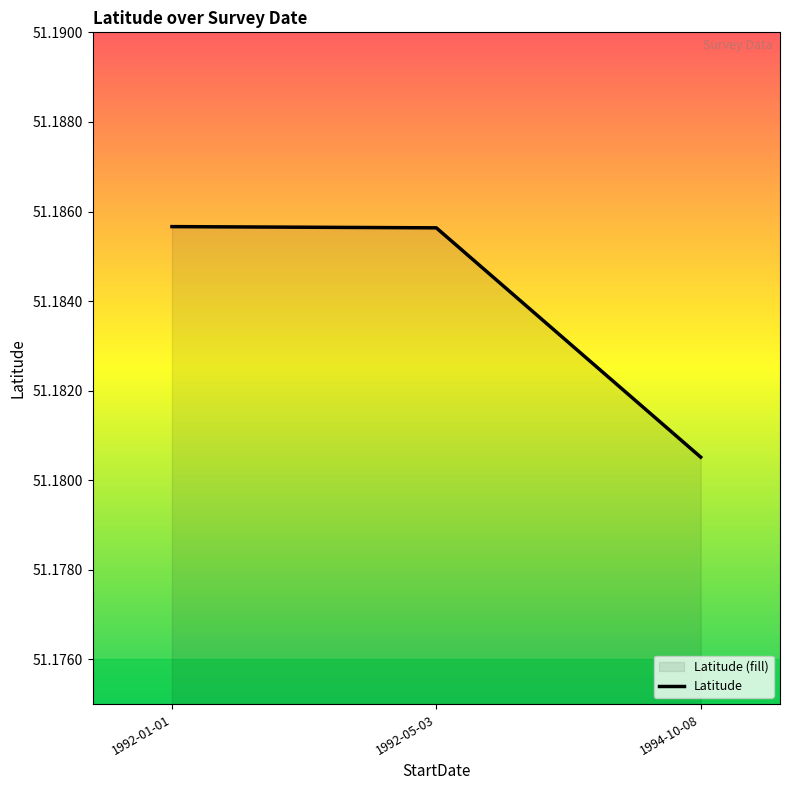

Reading right to left, list all the values displayed in this chart.

51.2	51.2	51.2